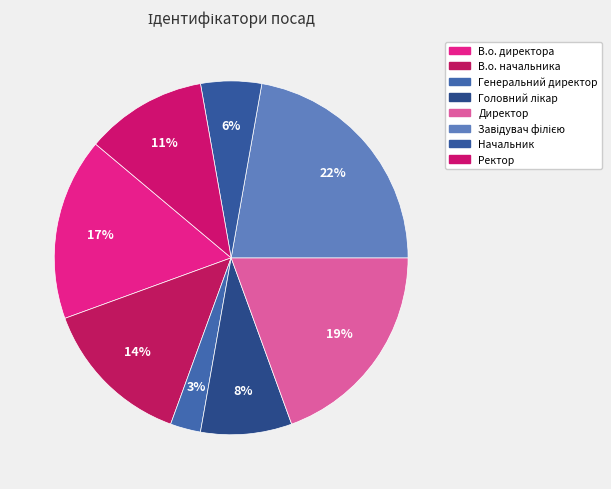

To the nearest percent, what is the difference between the largest and smallest slice percentages?

19%